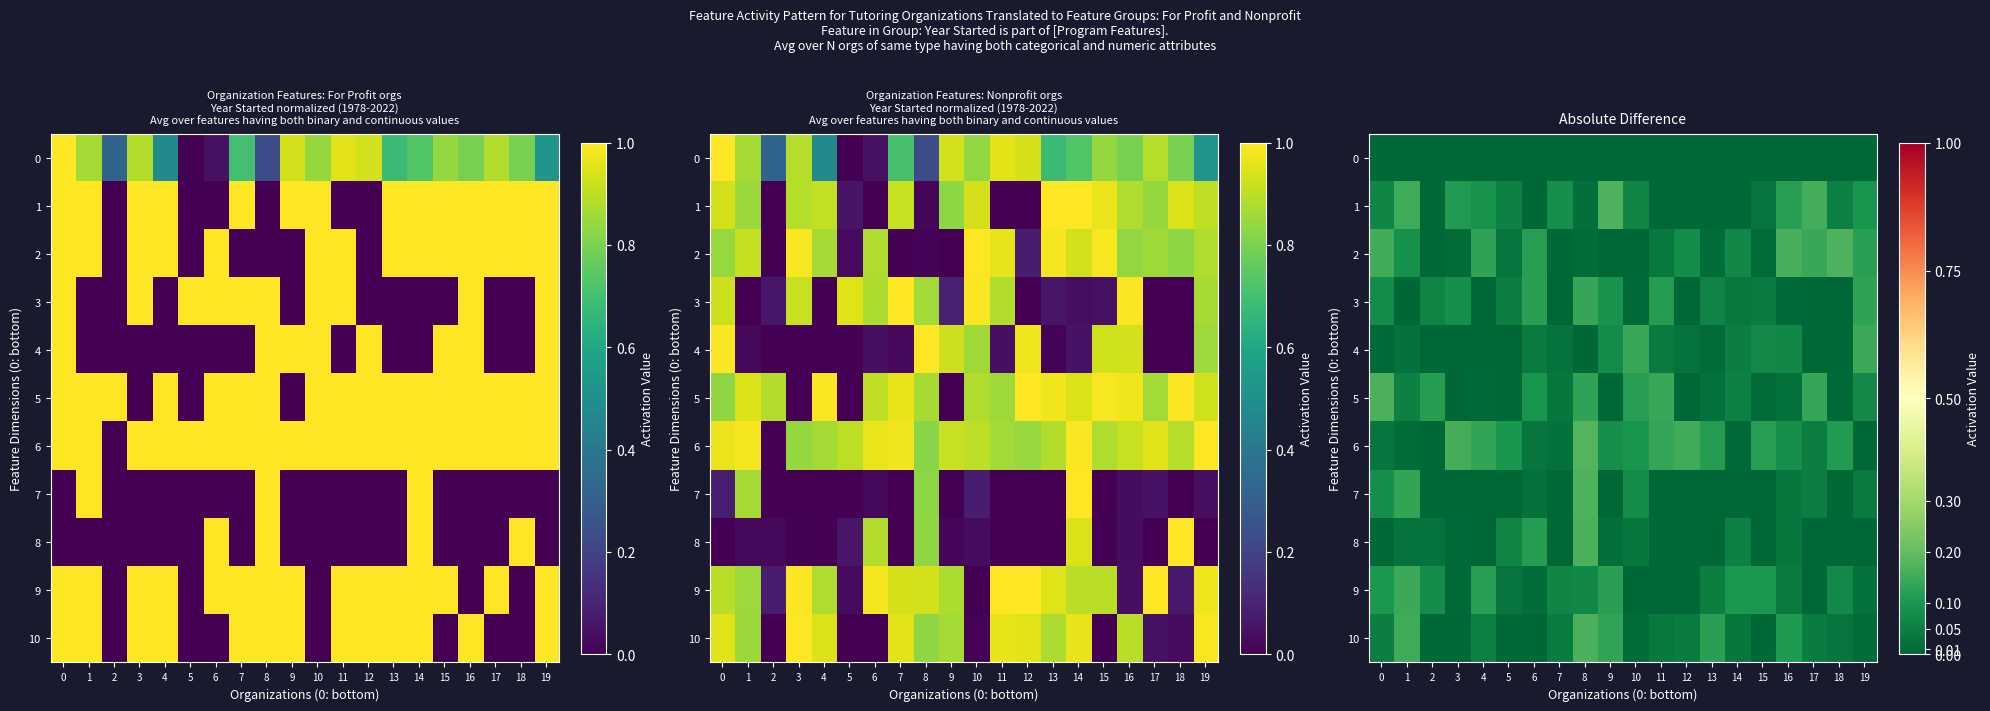

What is the difference between the maximum and minimum values in the 7 series?

0.2